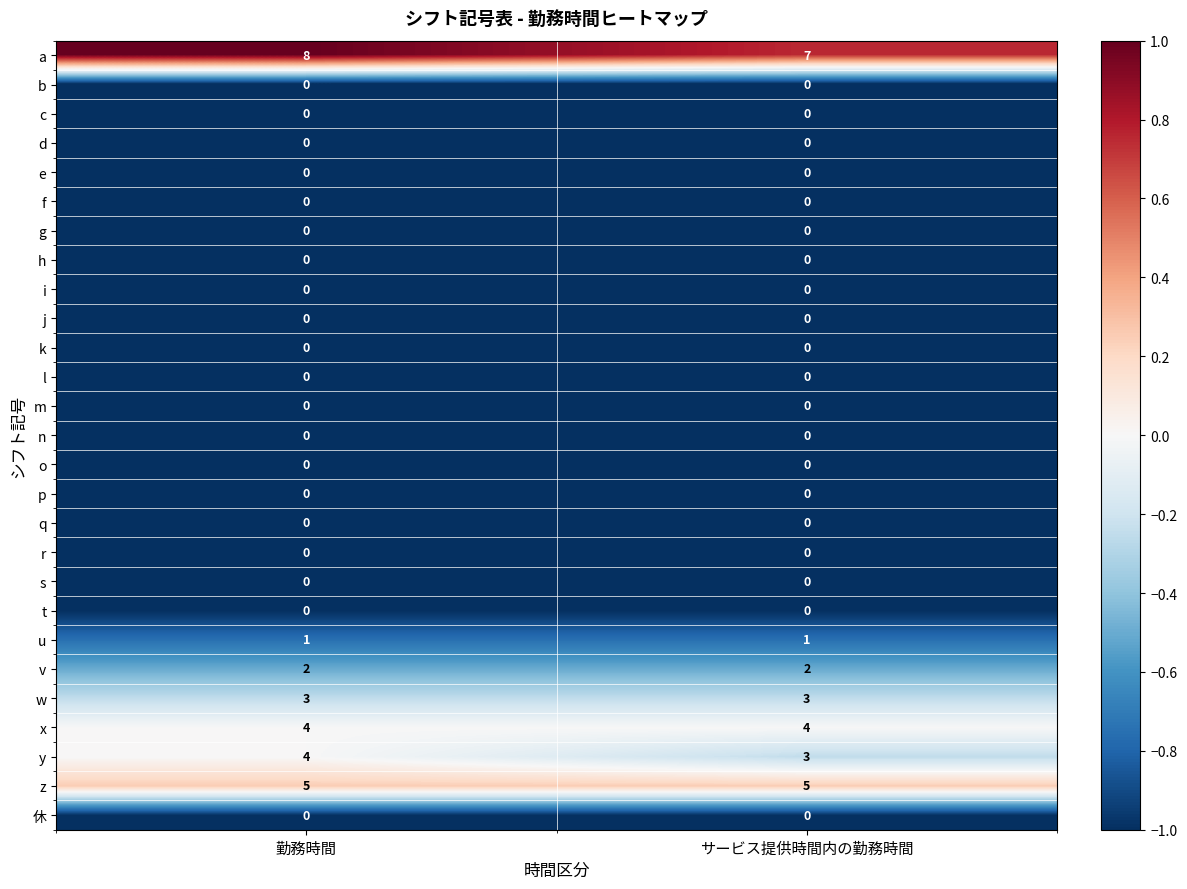

How many categories are shown in the chart?

2